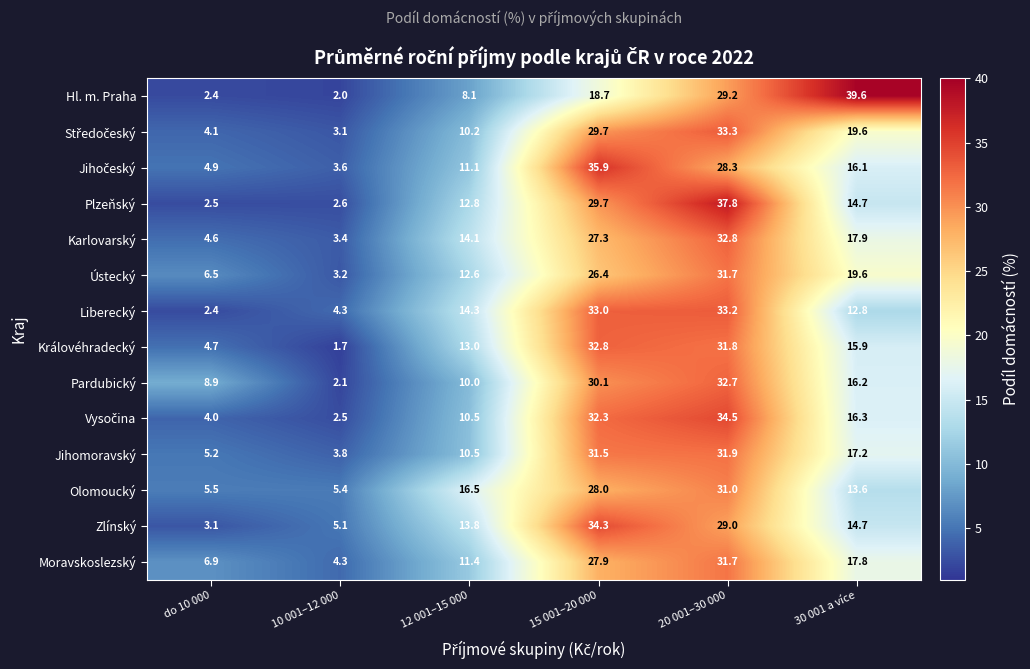

Which series changed the most between do 10 000 and 12 001–15 000?

Liberecký